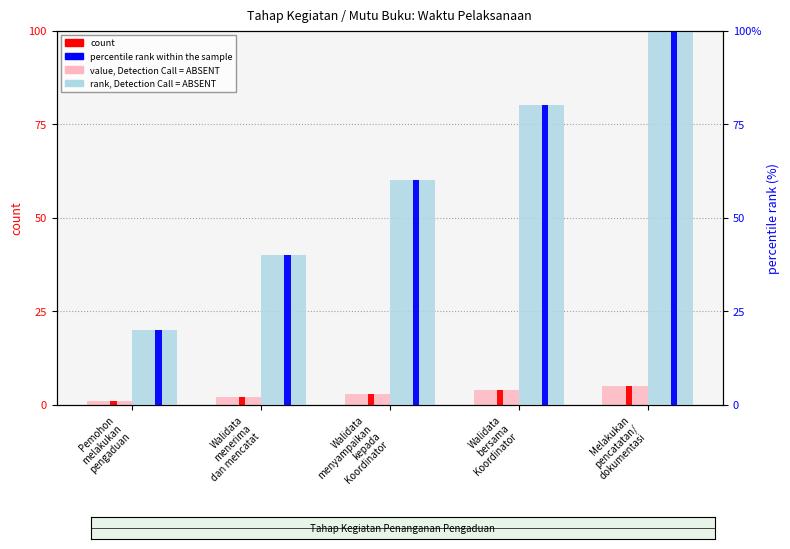

Which category has the highest value in the percentile rank within the sample series?

Melakukan
pencatatan/
dokumentasi